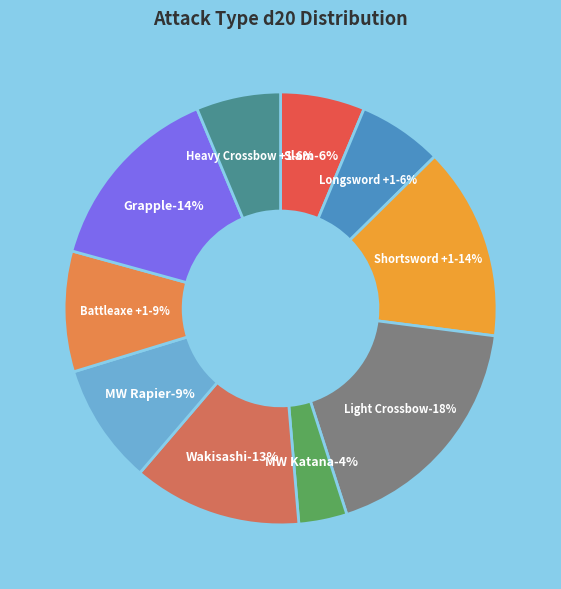

What is the total percentage of MW Katana and Slam?

9.9%